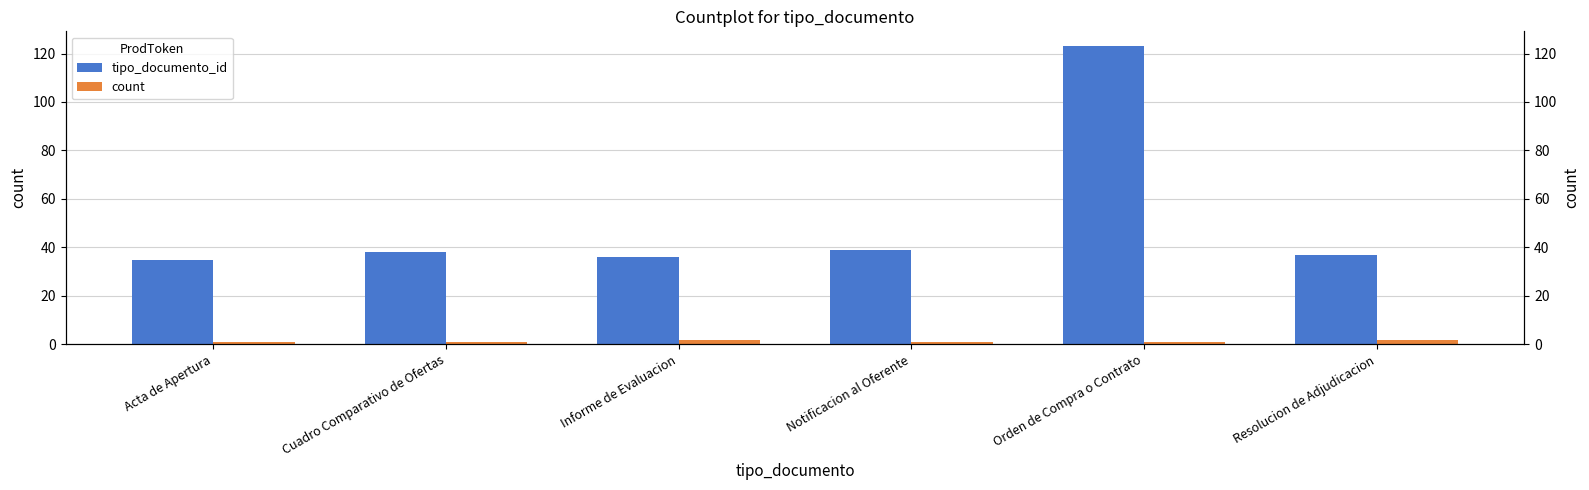

What is the minimum value shown in the chart?

1